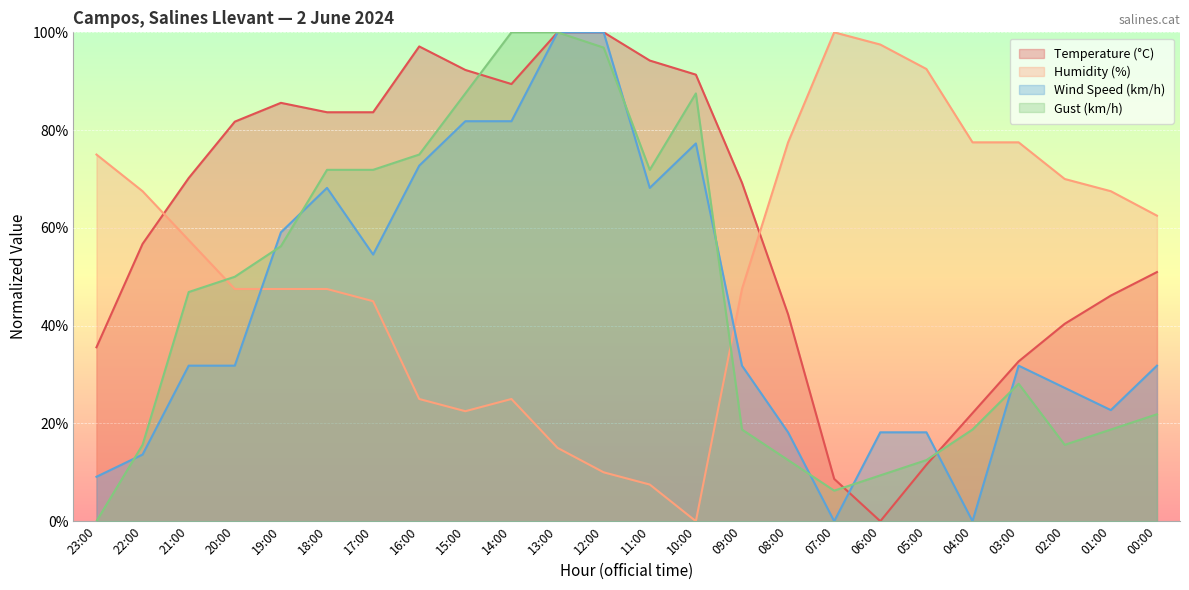

Reading left to right, list all the values displayed in this chart.

Temperature (°C): 35.6	56.7	70.2	81.7	85.6	83.7	83.7	97.1	92.3	89.4	100.0	100.0	94.2	91.3	69.2	42.3	8.7	0.0	11.5	22.1	32.7	40.4	46.2	51.0
Humidity (%): 75.0	67.5	57.5	47.5	47.5	47.5	45.0	25.0	22.5	25.0	15.0	10.0	7.5	0.0	47.5	77.5	100.0	97.5	92.5	77.5	77.5	70.0	67.5	62.5
Wind Speed (km/h): 9.1	13.6	31.8	31.8	59.1	68.2	54.5	72.7	81.8	81.8	100.0	100.0	68.2	77.3	31.8	18.2	0.0	18.2	18.2	0.0	31.8	27.3	22.7	31.8
Gust (km/h): 0.0	15.6	46.9	50.0	56.2	71.9	71.9	75.0	87.5	100.0	100.0	96.9	71.9	87.5	18.8	12.5	6.2	9.4	12.5	18.8	28.1	15.6	18.8	21.9